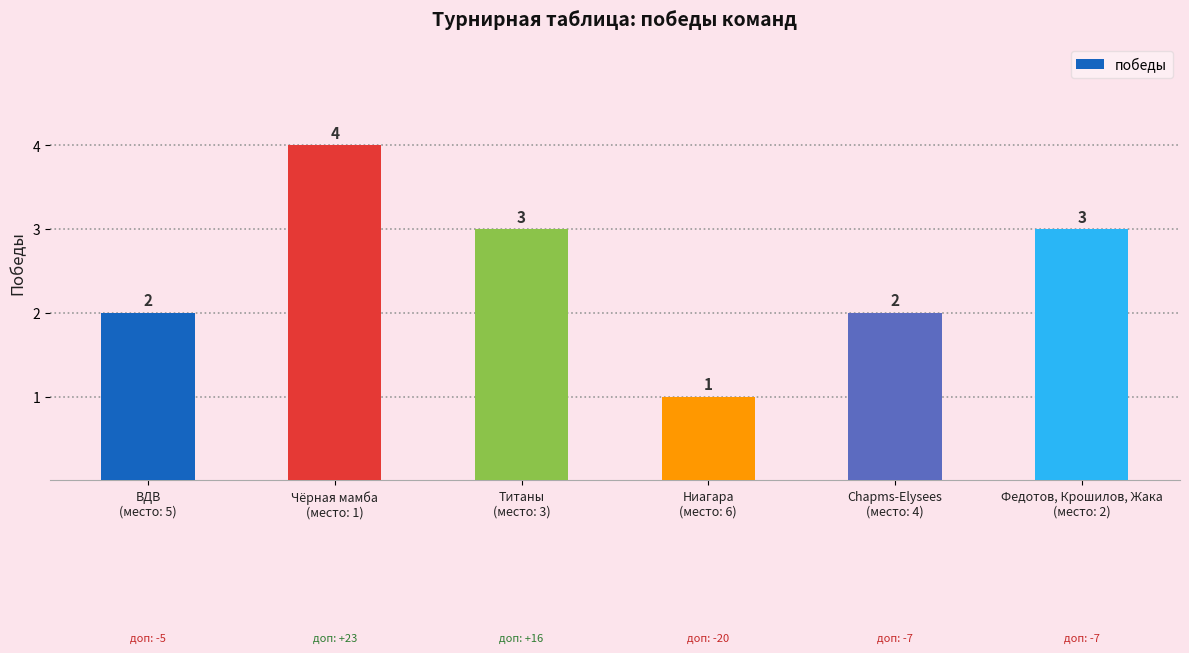

How many values are between 2 and 3?

4